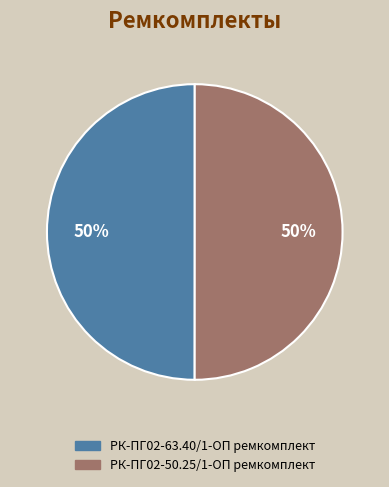

To the nearest percent, what percentage of the pie is РК-ПГ02-63.40/1-ОП ремкомплект?

50%